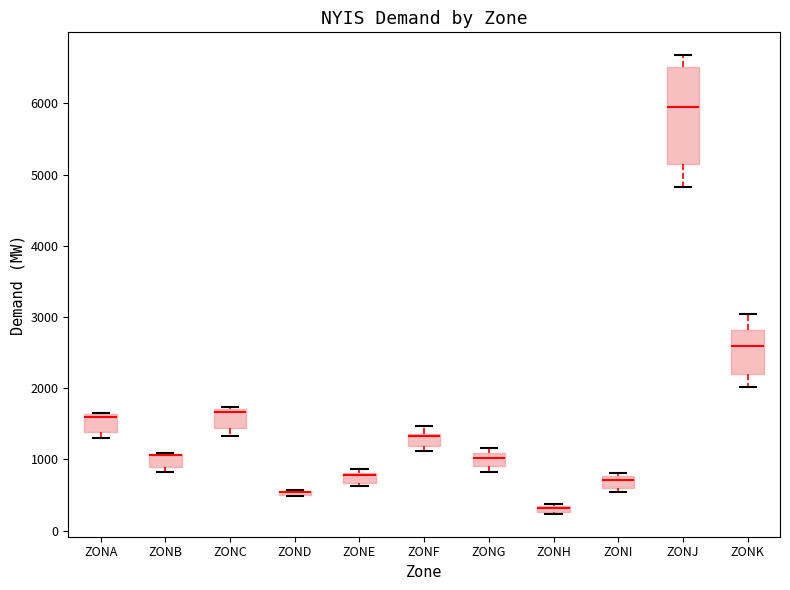

Comparing the boxes themselves (not the whiskers), which one is the tallest?

ZONJ